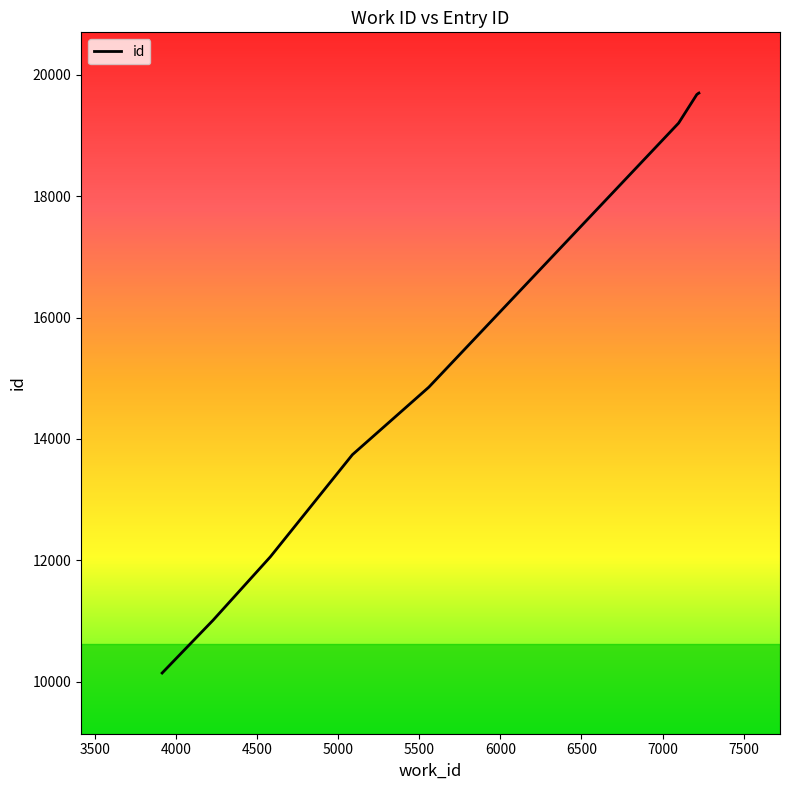

How many distinct data groups are displayed?

1